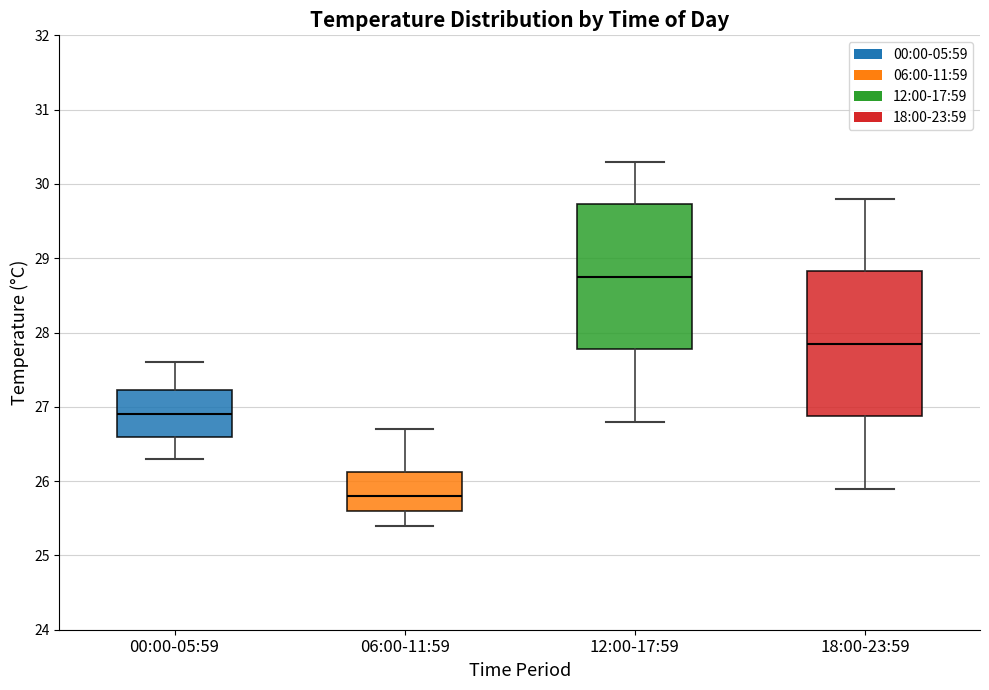

Reading left to right, transcribe this box plot: for each box, give where its median line is, the range the box spans, and where its two whiskers end, as read against the y-axis. The values are not printed on the chart, so give them approximately, as read against the axis.

00:00-05:59: median 26.9, box 26.6 to 27.2, whiskers 26.3 to 27.6
06:00-11:59: median 25.8, box 25.6 to 26.1, whiskers 25.4 to 26.7
12:00-17:59: median 28.8, box 27.8 to 29.7, whiskers 26.8 to 30.3
18:00-23:59: median 27.9, box 26.9 to 28.8, whiskers 25.9 to 29.8